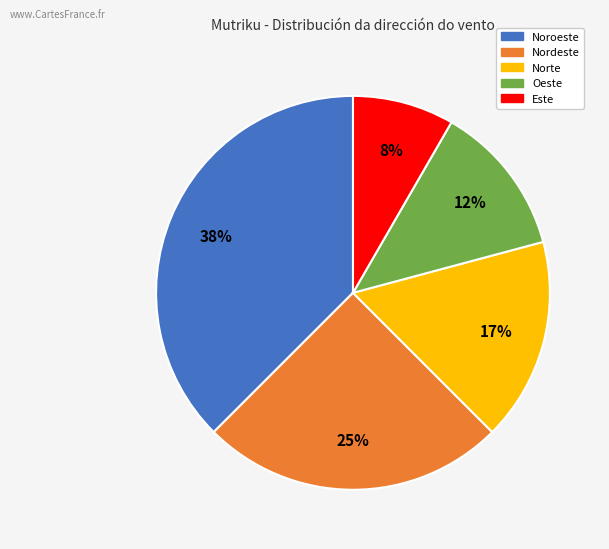

To the nearest percent, what percentage of the pie is Norte?

17%